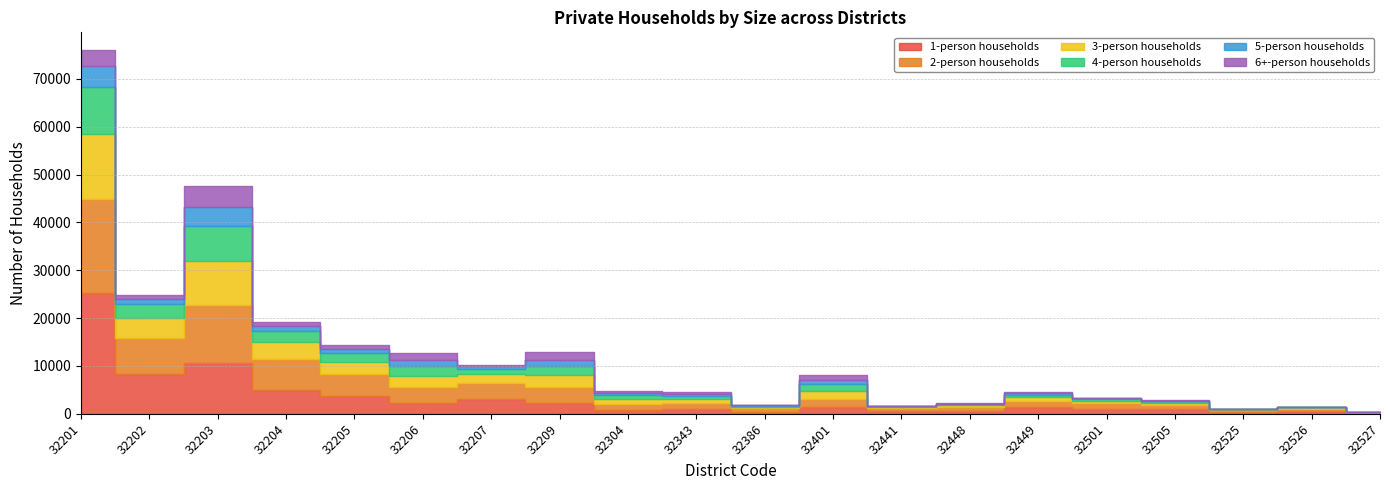

Where is the first local minimum for 2-person households?

32202